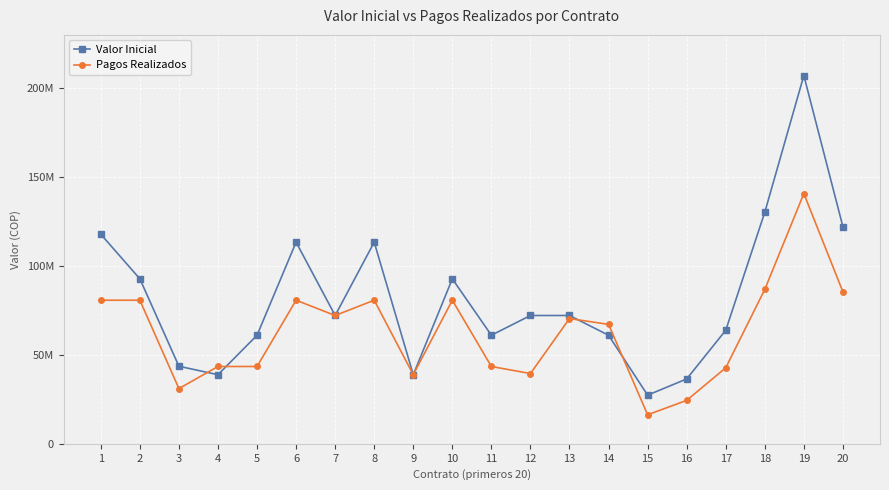

What are all the series names shown in the legend?

Valor Inicial, Pagos Realizados